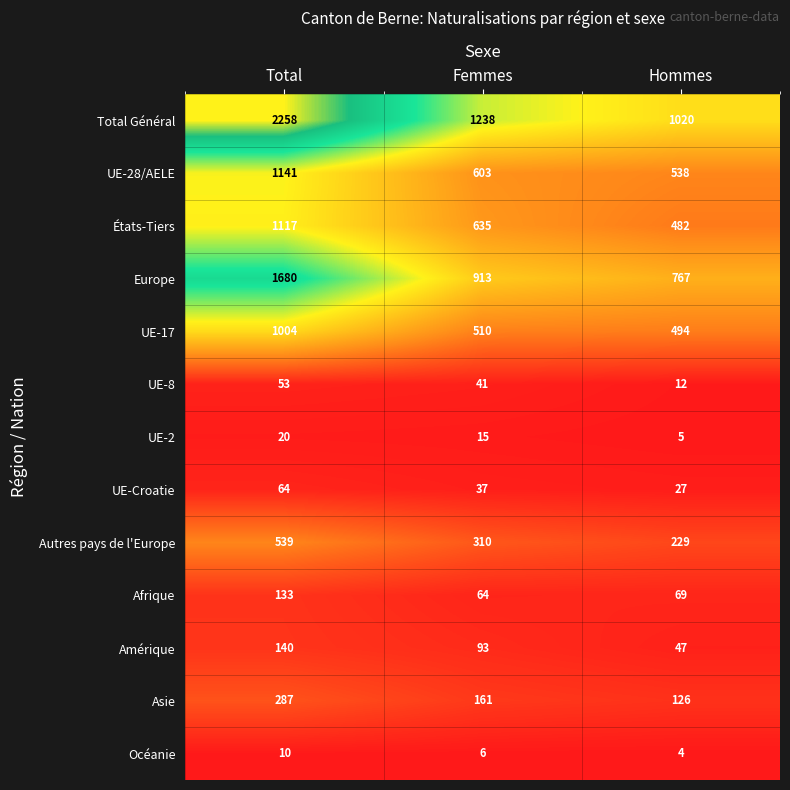

Which series has the widest spread of values?

Total Général